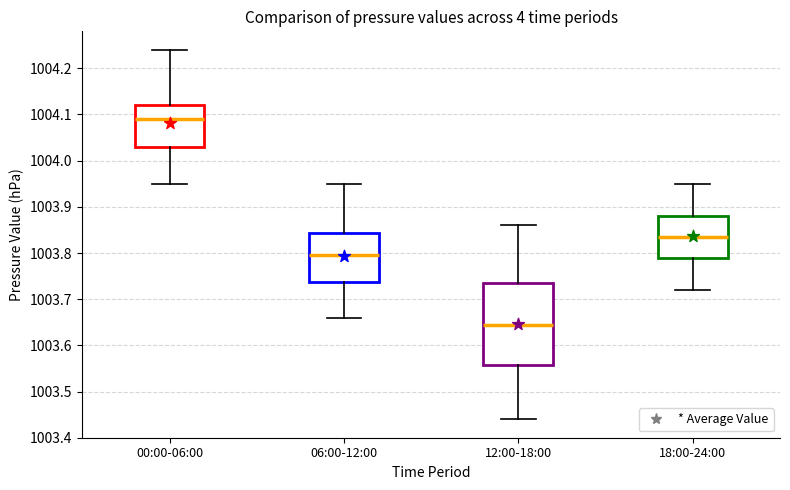

Which box's median line is the highest?

00:00-06:00